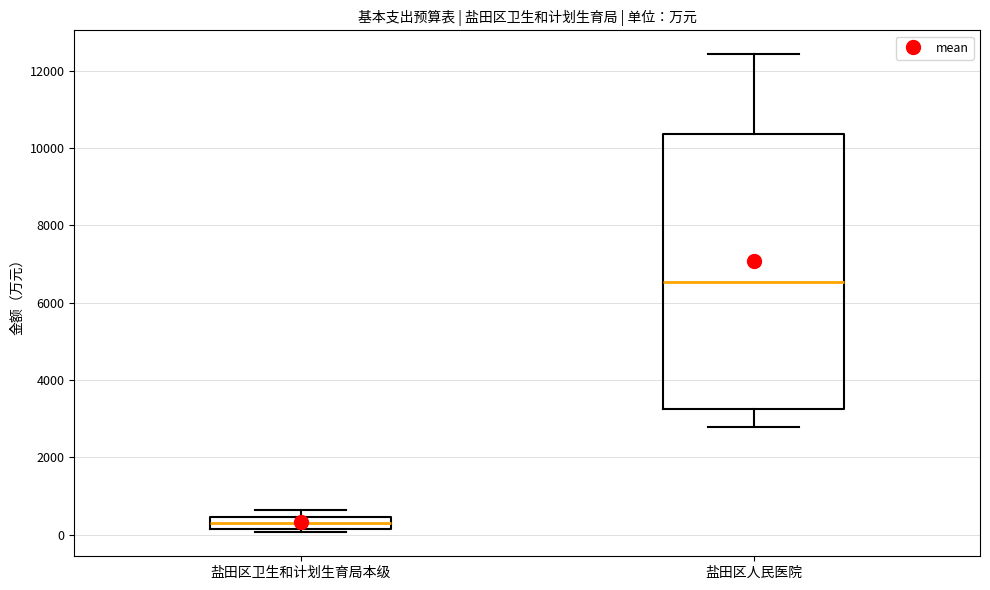

Reading left to right, transcribe this box plot: for each box, give where its median line is, the range the box spans, and where its two whiskers end, as read against the y-axis. The values are not printed on the chart, so give them approximately, as read against the axis.

盐田区卫生和计划生育局本级: median 200 (inside the box), box 200 to 400, whiskers 0 to 600
盐田区人民医院: median 6600, box 3200 to 10400, whiskers 2800 to 12400